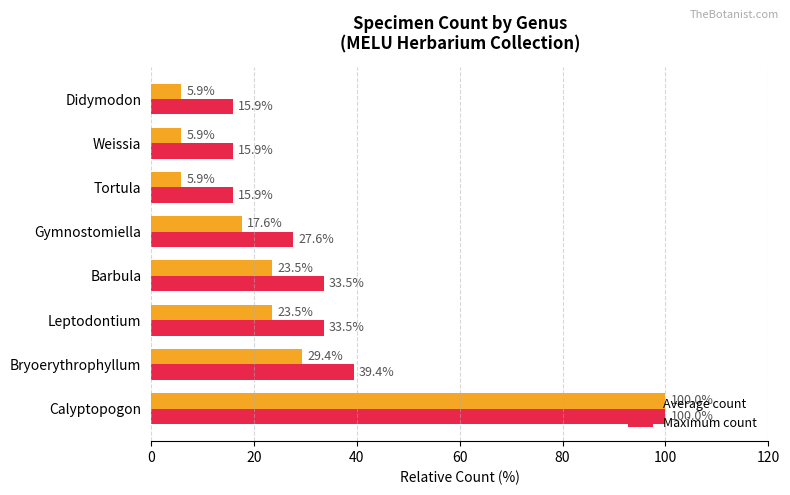

How many data points in Average count are less than 23?

4